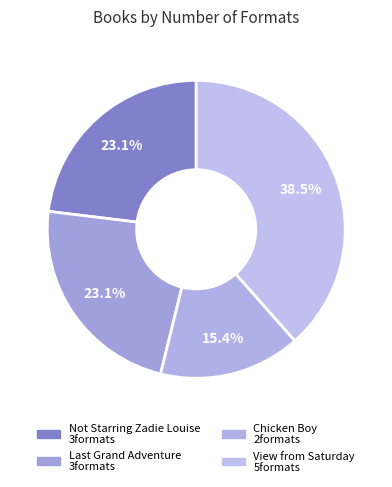

Count the number of slices in the pie.

4